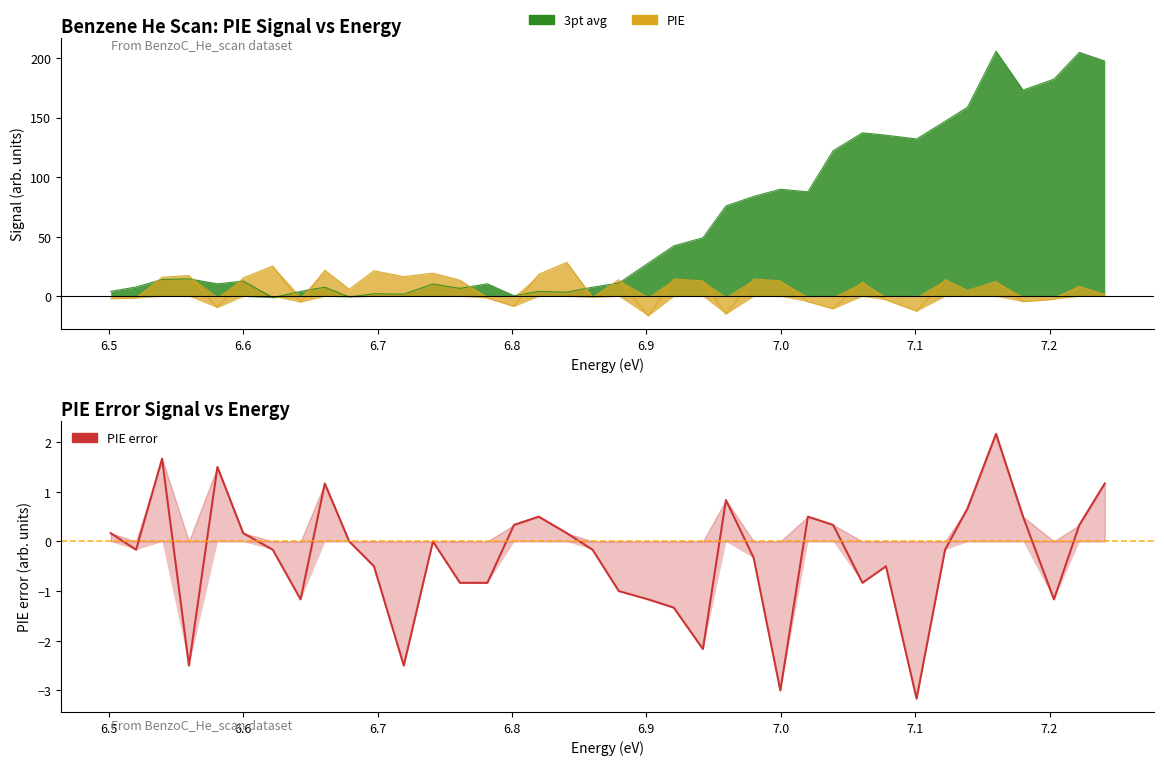

How many interior local peaks does the PIE error series have?

9